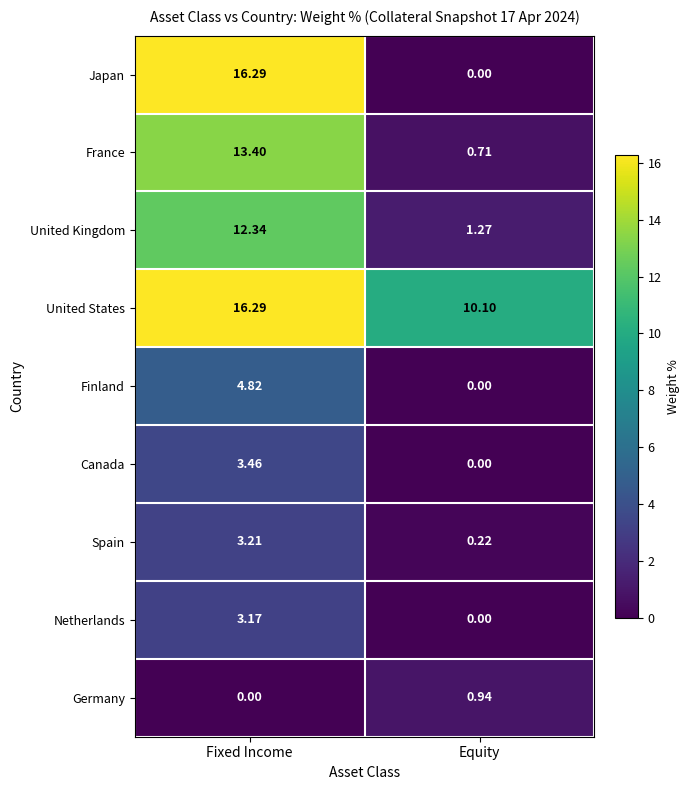

Count the number of data series in this chart.

9